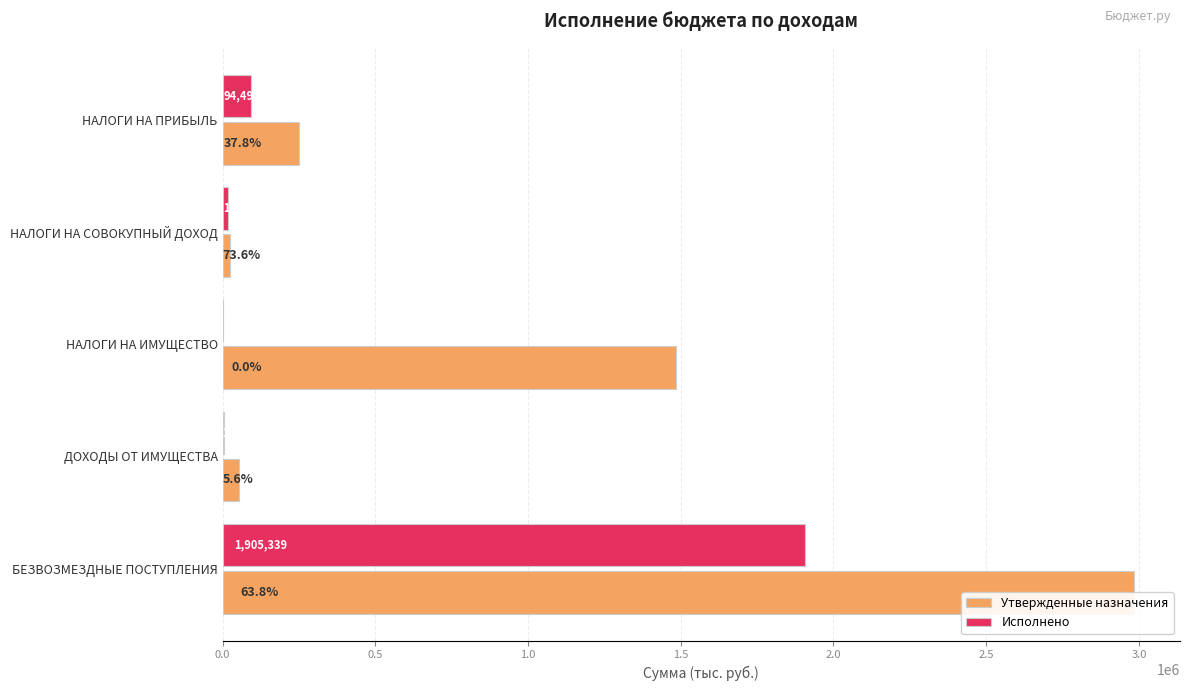

What are all the series names shown in the legend?

Утвержденные назначения, Исполнено